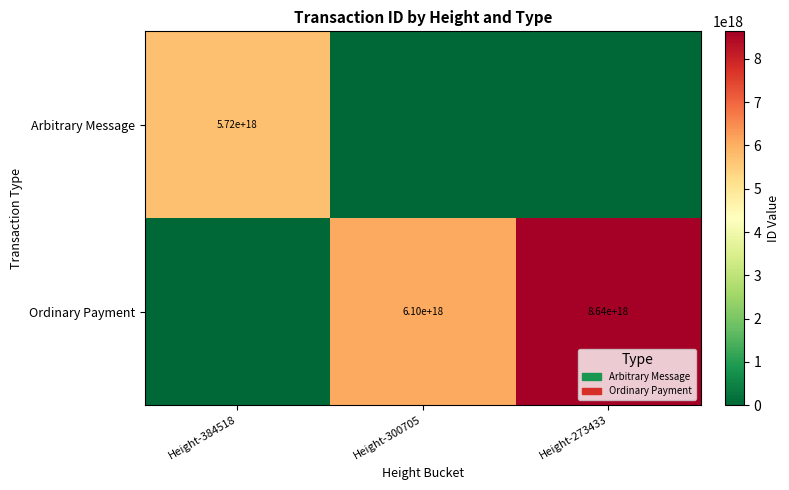

The value of Arbitrary Message at Height-384518 is 3677054630310625792. True or false?

False